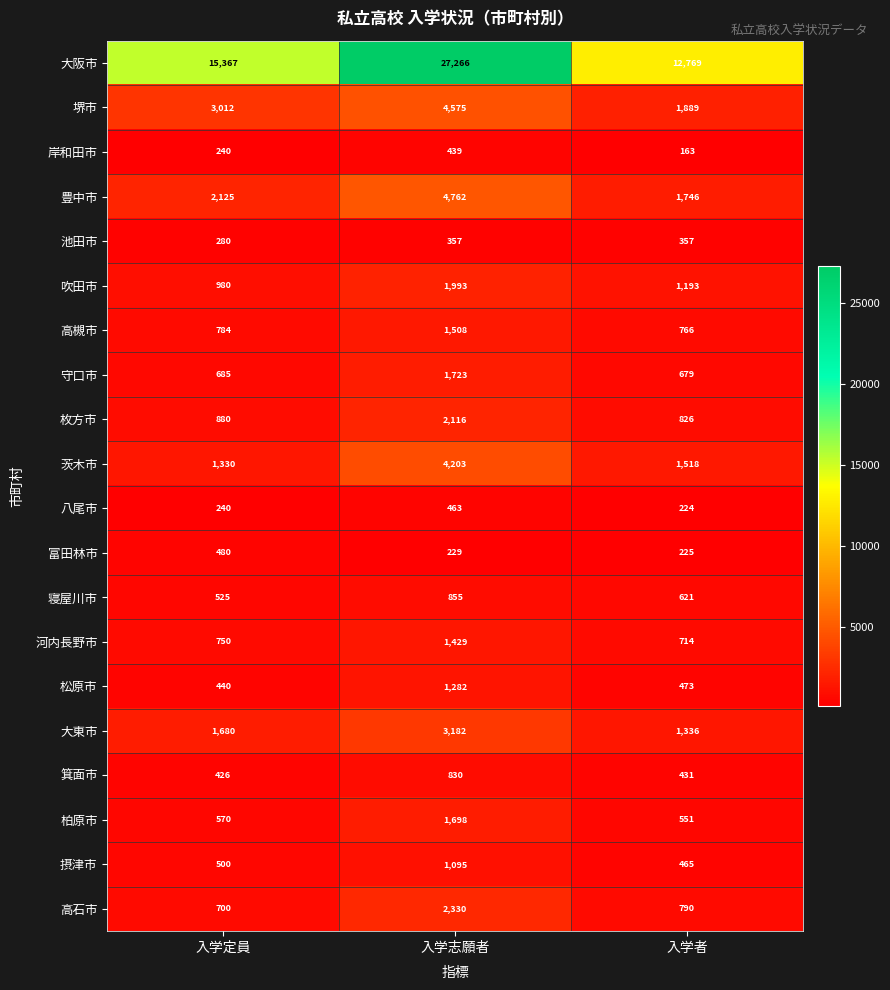

The value of 箕面市 at 入学者 is 431. True or false?

True